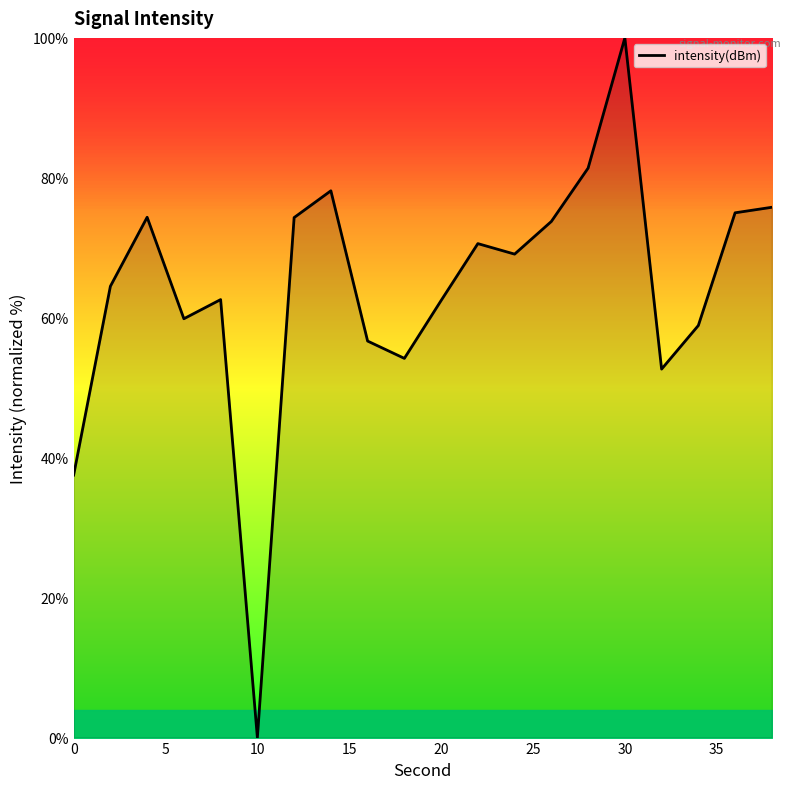

What is the maximum value shown in the chart?

100.0